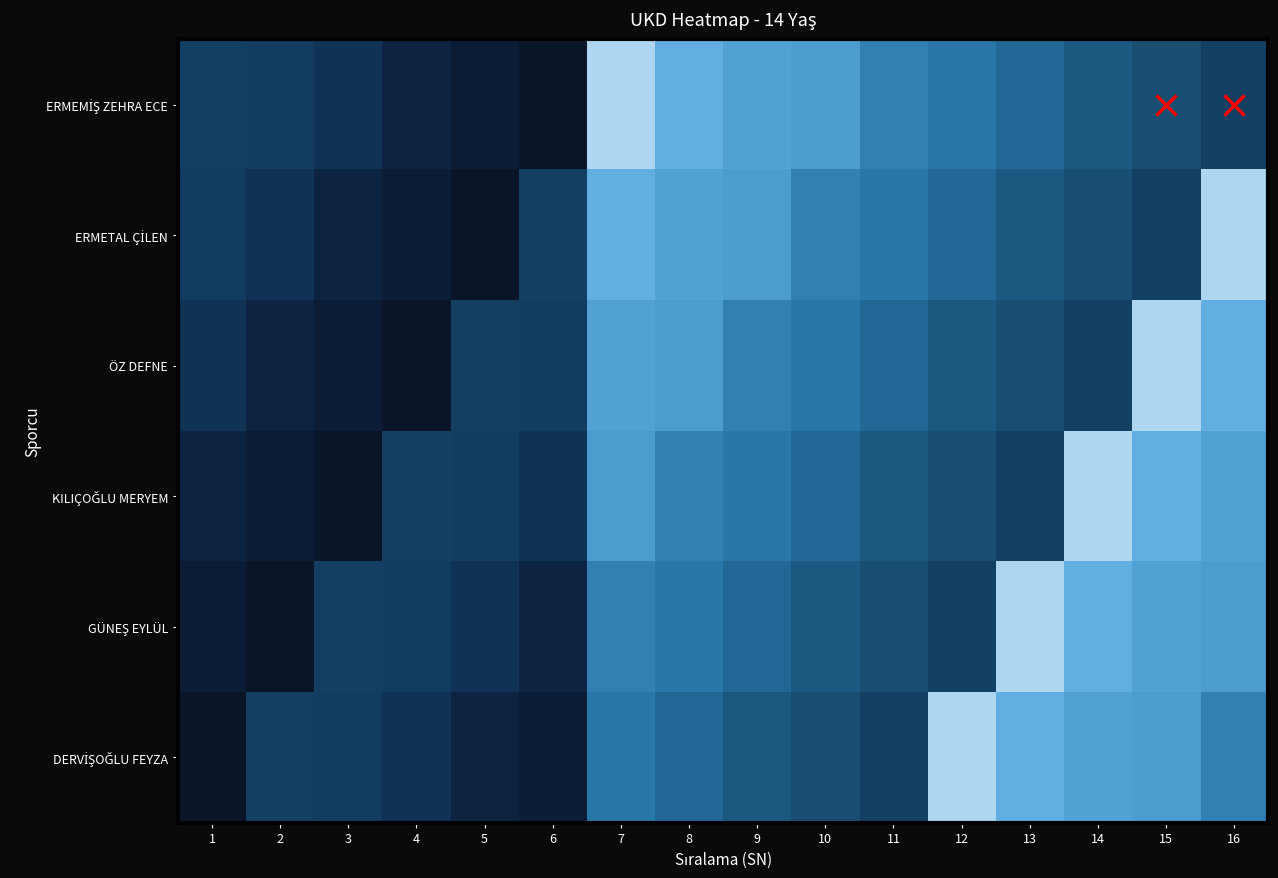

What is the greatest value displayed?

1857